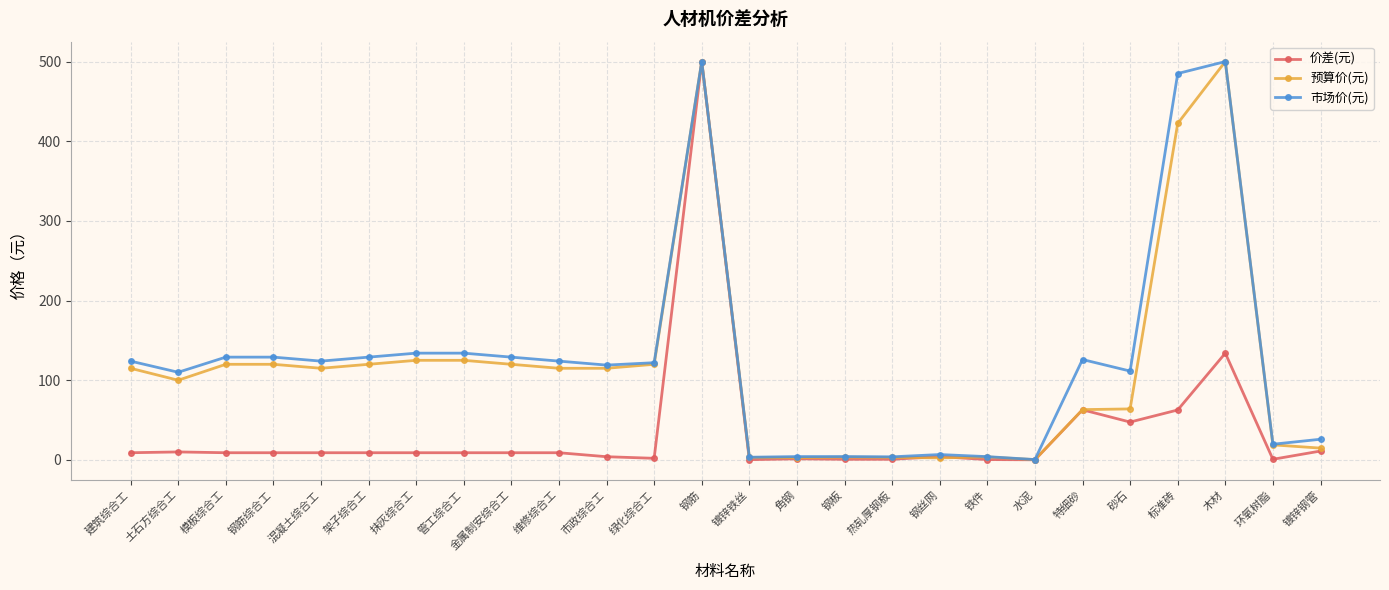

True or false: 价差(元) has more than 2 interior local peaks.

True